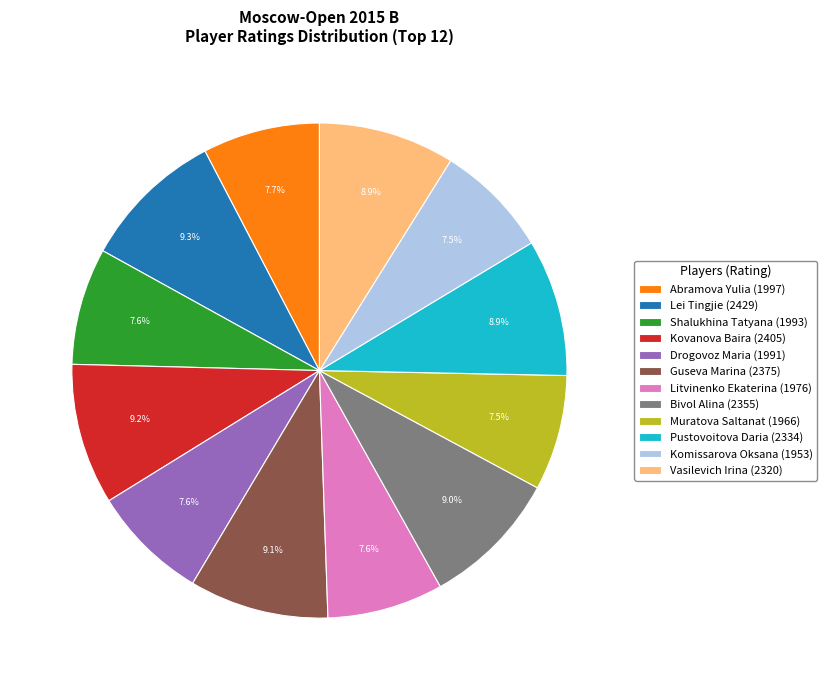

How many slices are in this pie chart?

12